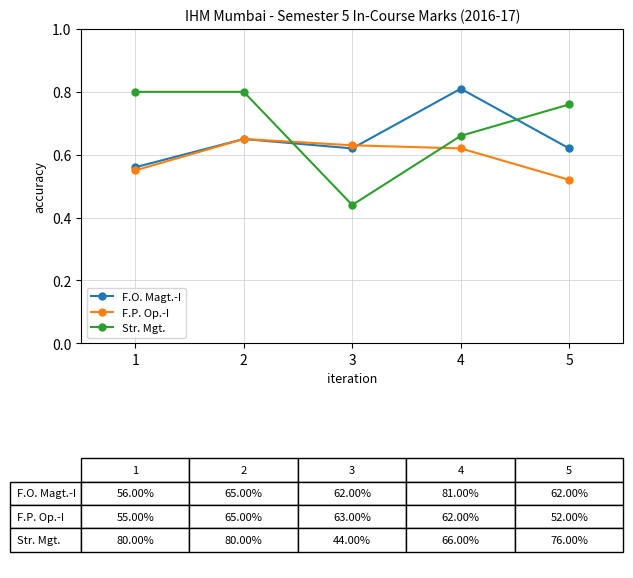

At how many categories does at least one series exceed 0?

5